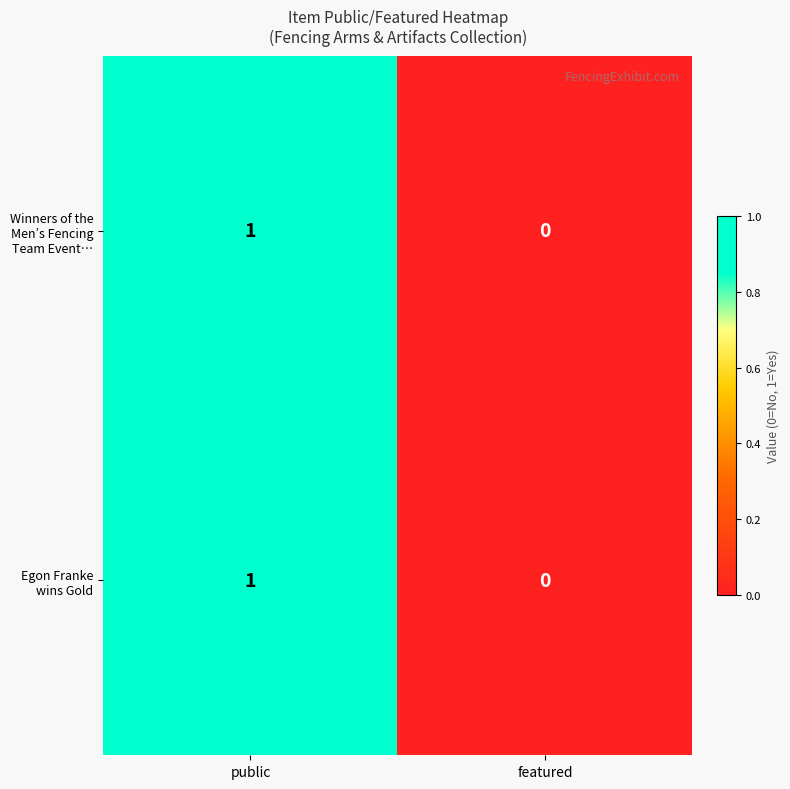

True or false: Egon Franke wins Gold has a value of 2 at public.

False